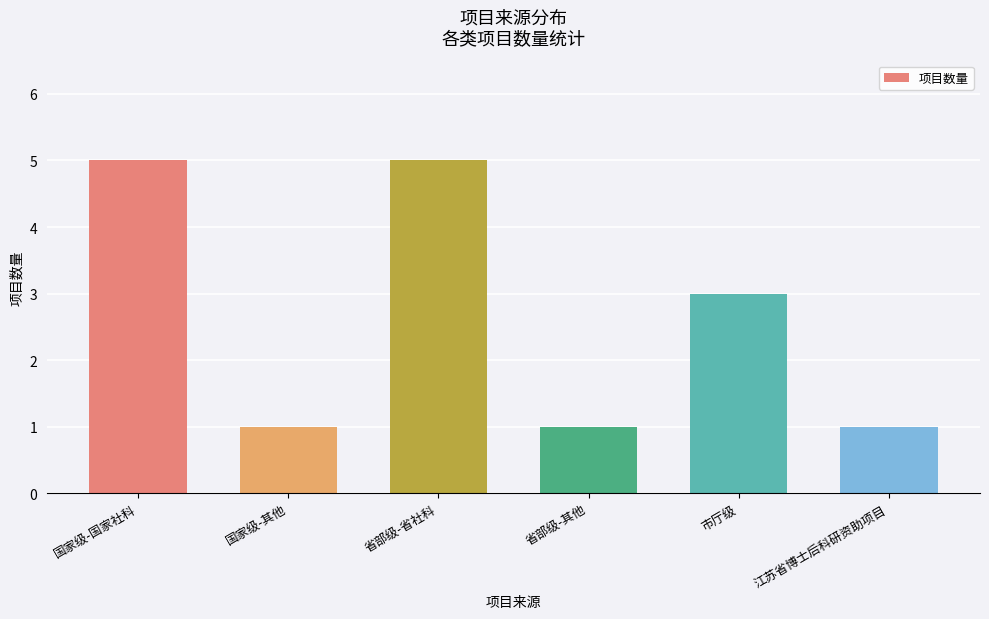

Count the values in the range 1 to 5.

6